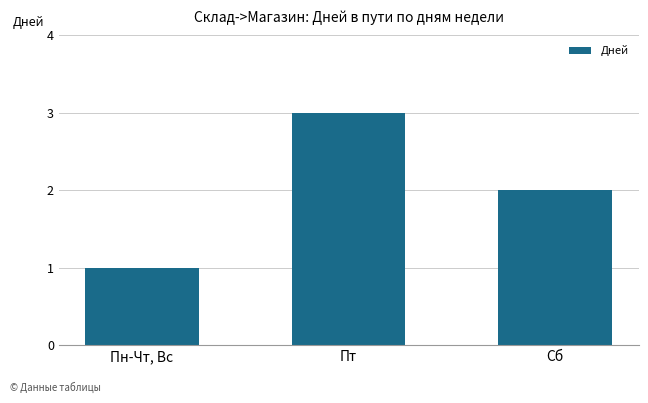

Reading left to right, what are all the values shown in this chart?

1	3	2